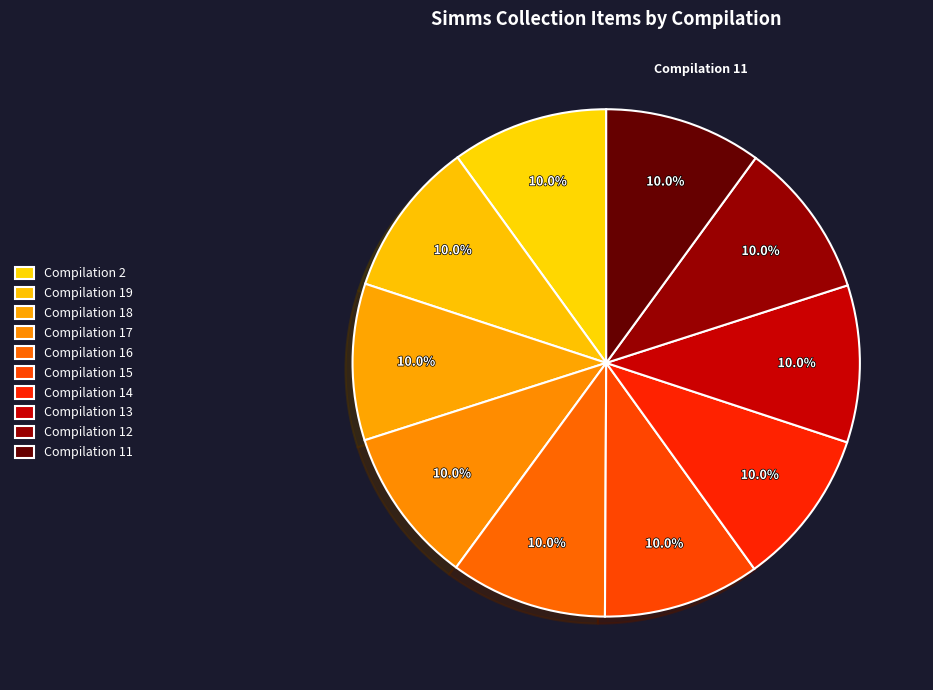

Which category has the biggest portion of the pie?

Compilation 11